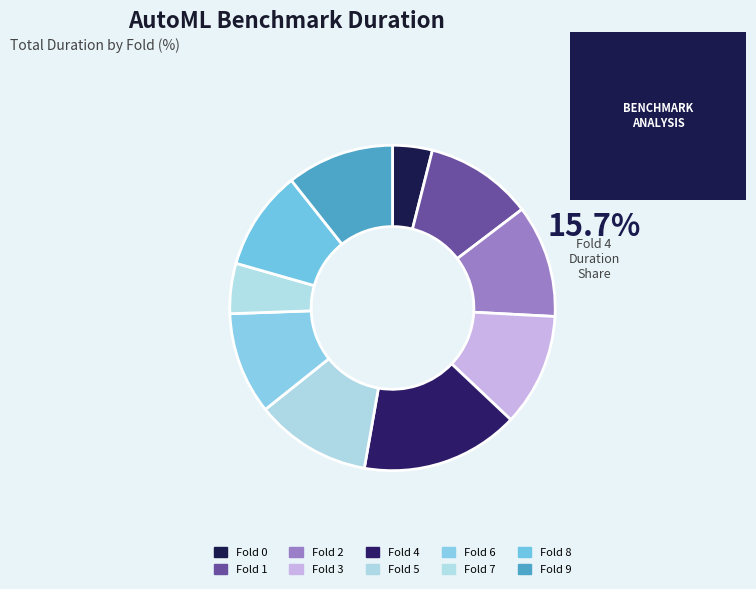

How many slices are in this pie chart?

10